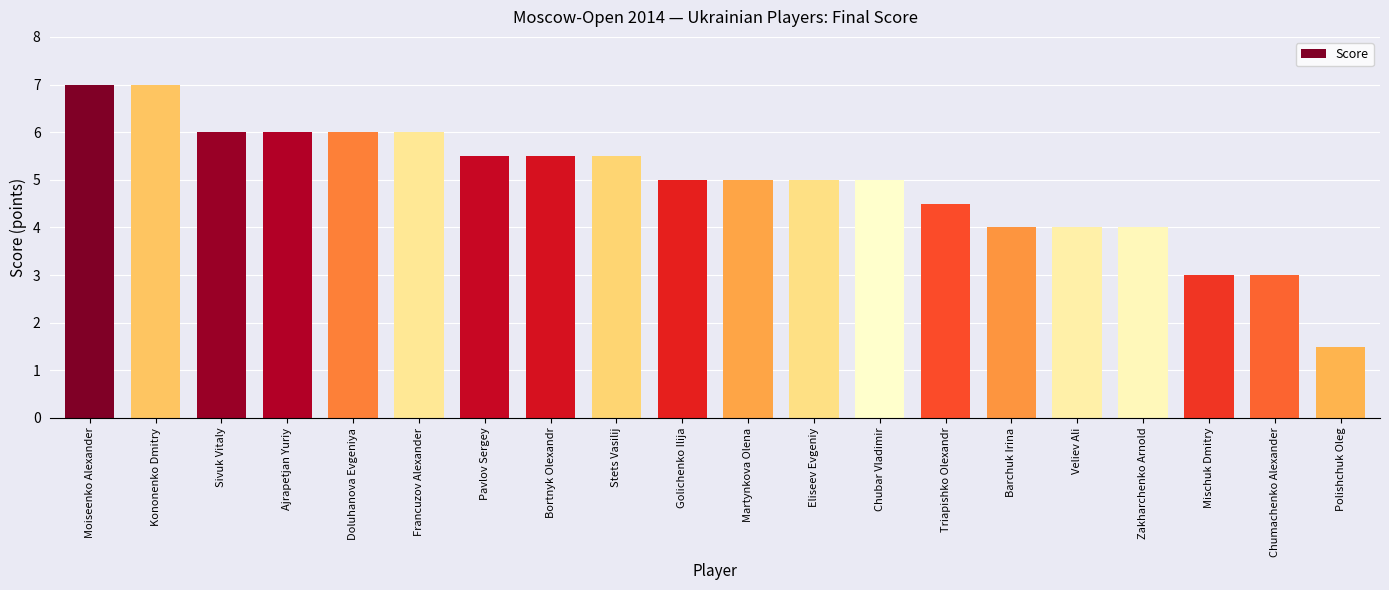

What is the maximum value shown in the chart?

7.0